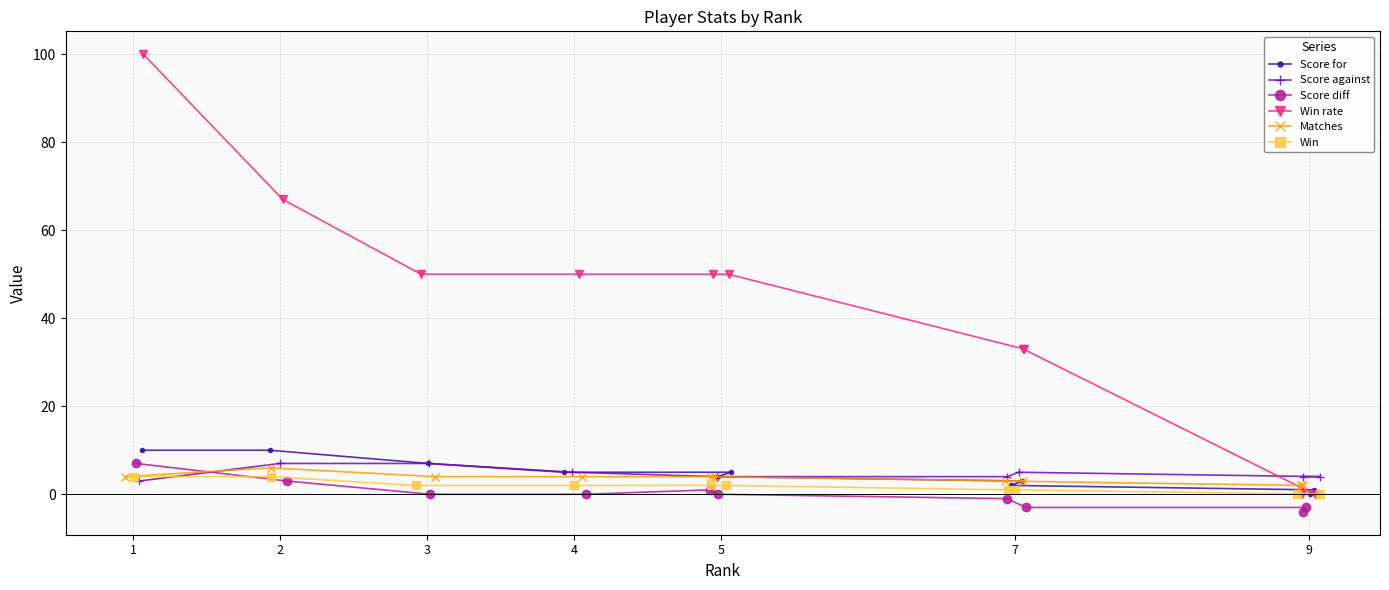

Which category has the lowest value across all series?

9